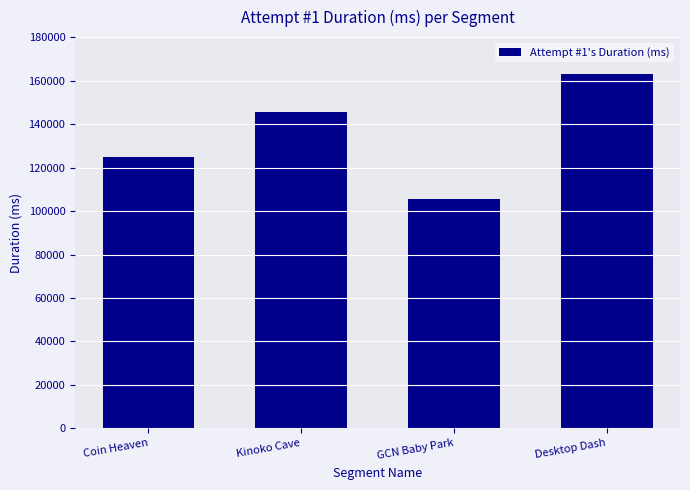

What is the ratio of the value at GCN Baby Park to the value at Coin Heaven?

0.8